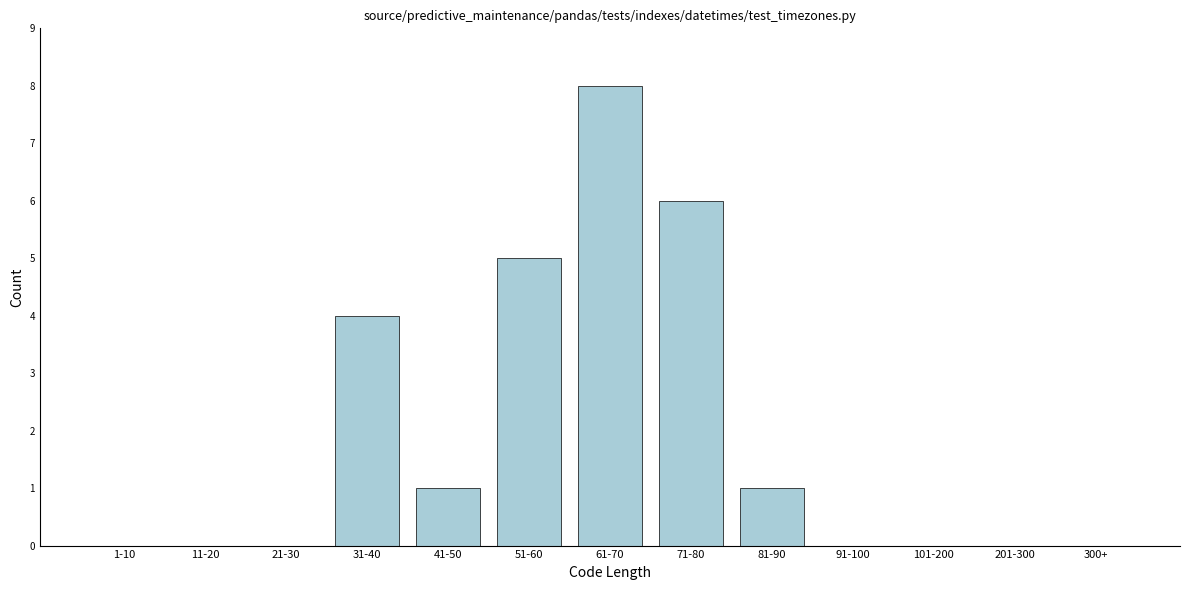

Reading right to left, extract all data points from this chart.

300+=0	201-300=0	101-200=0	91-100=0	81-90=1	71-80=6	61-70=8	51-60=5	41-50=1	31-40=4	21-30=0	11-20=0	1-10=0